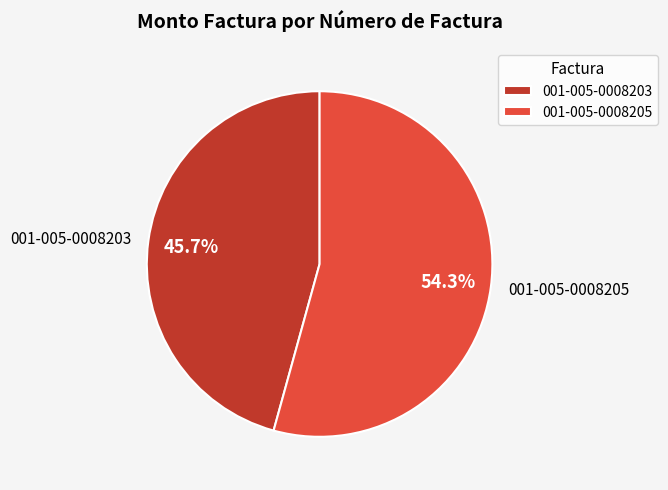

How many slices are in this pie chart?

2